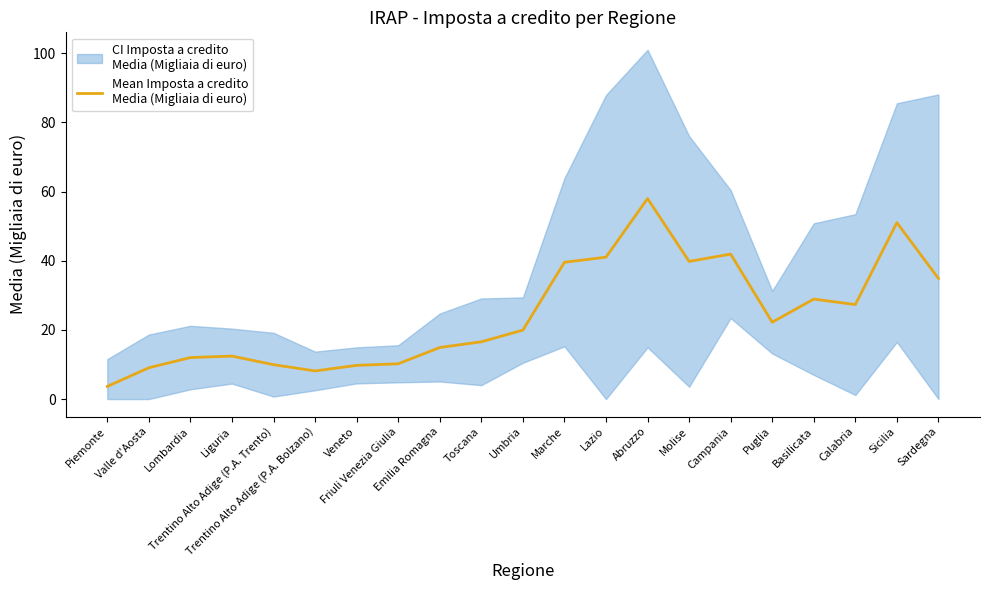

At which category does the data reach its first local peak?

Liguria